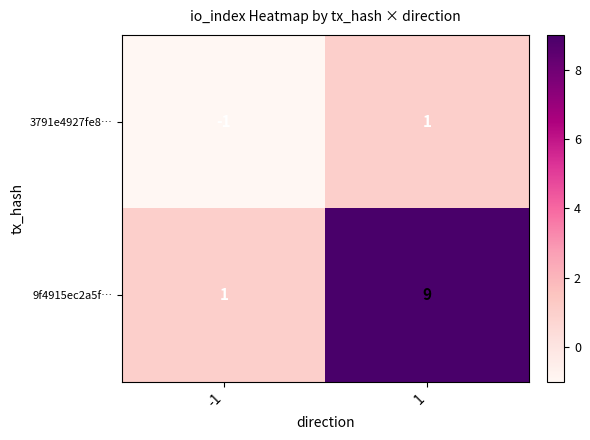

What is the average value of the 9f4915ec2a5f… series?

5